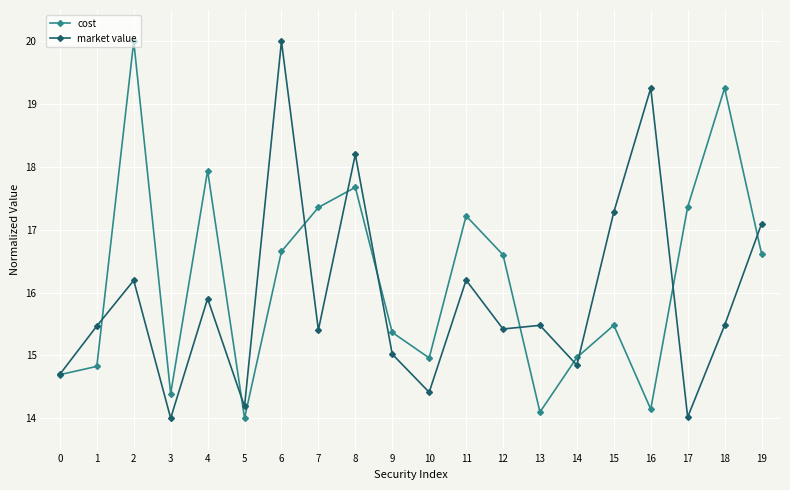

Is it true that cost equals 20.7 at 14?

False